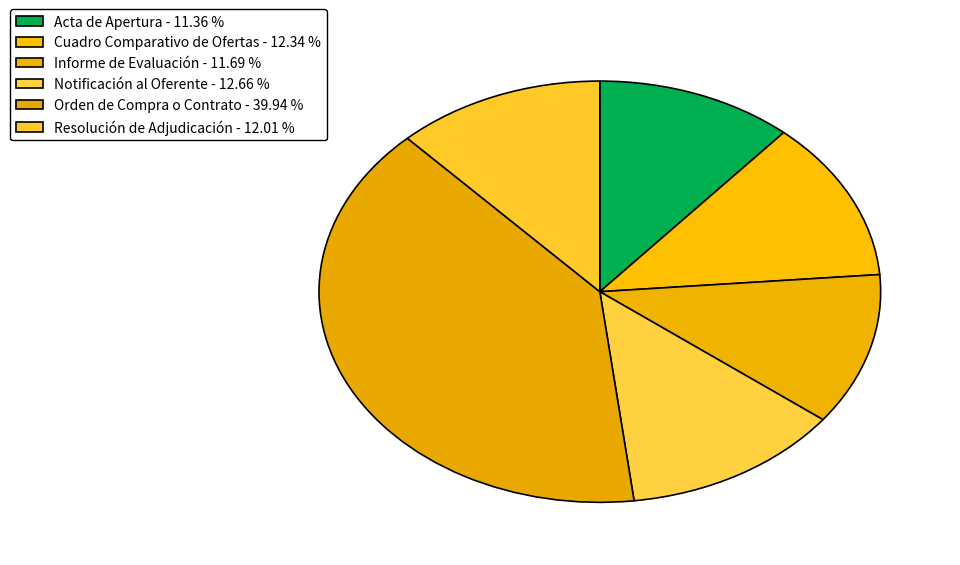

Is there any slice that represents more than half of the pie?

No